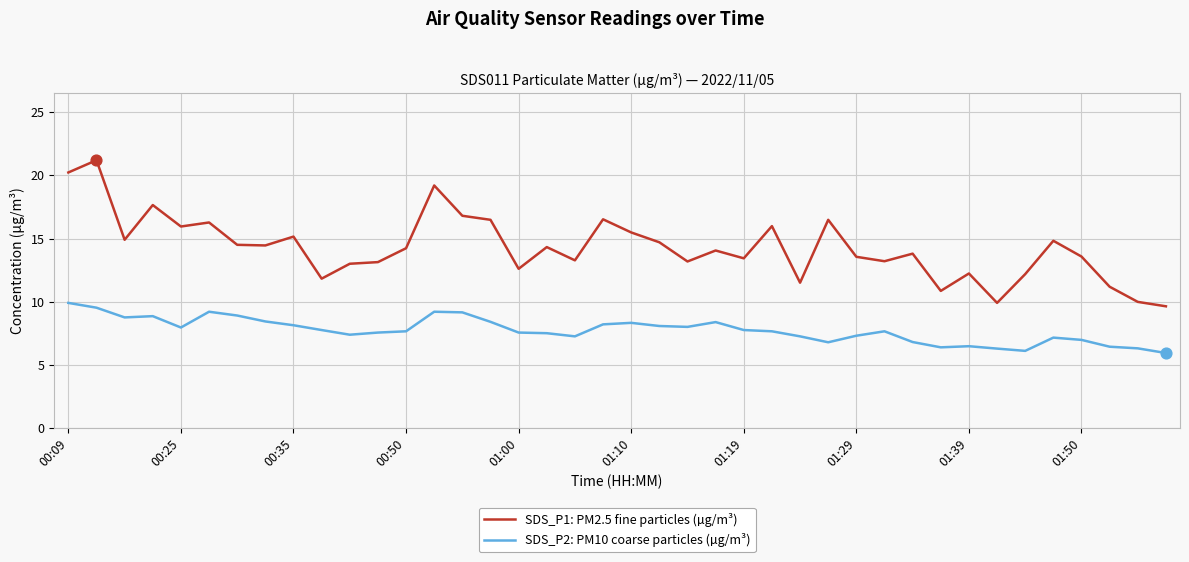

Which series has the widest spread of values?

SDS_P1: PM2.5 fine particles (µg/m³)